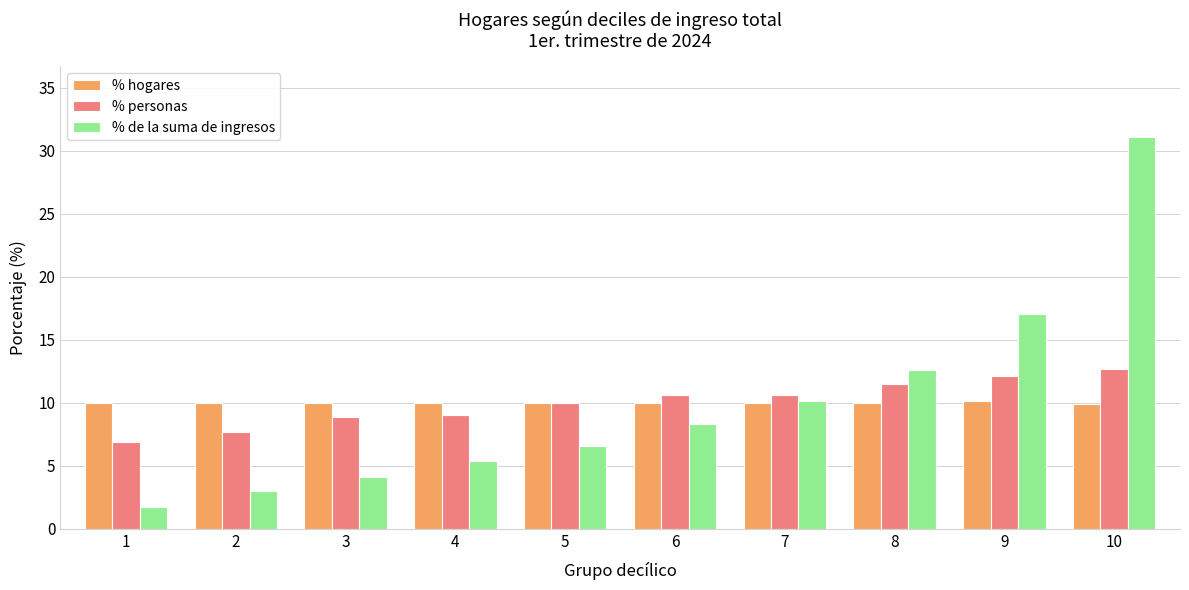

Which series has the widest spread of values?

% de la suma de ingresos